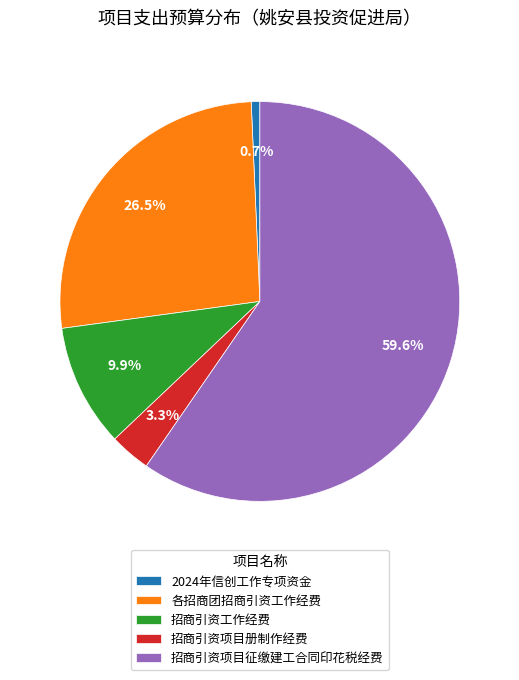

Which slice is the smallest?

2024年信创工作专项资金